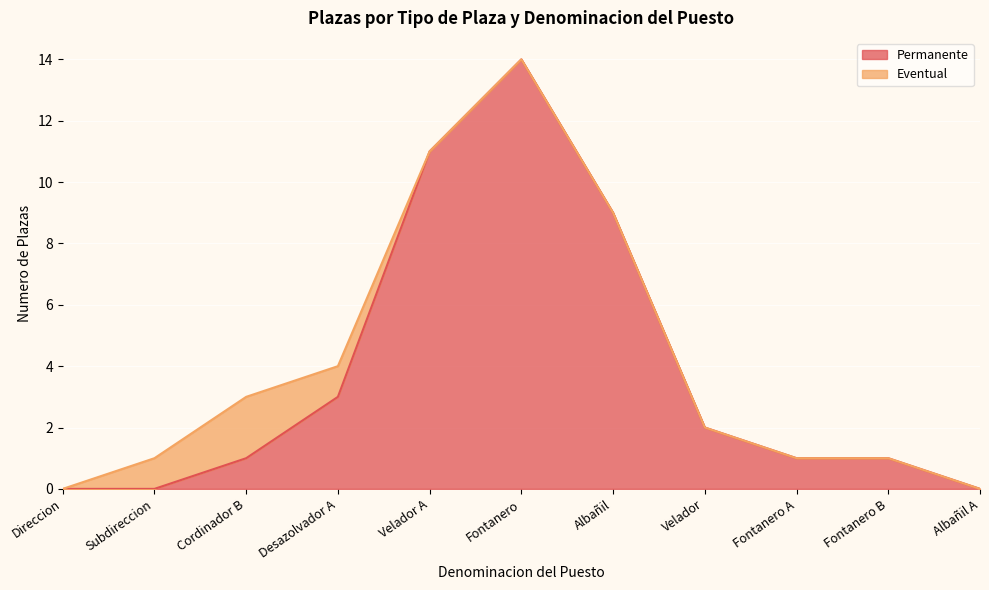

At which category does the data reach its first local peak?

Fontanero